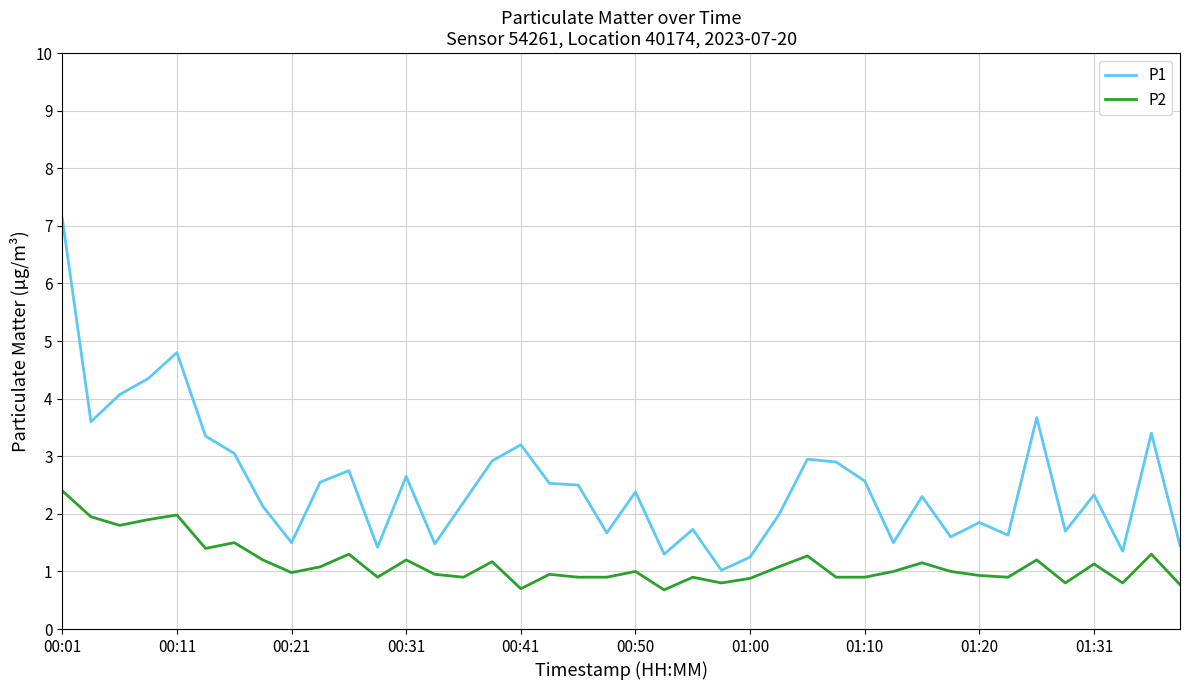

Which series has the largest total across all categories?

P1